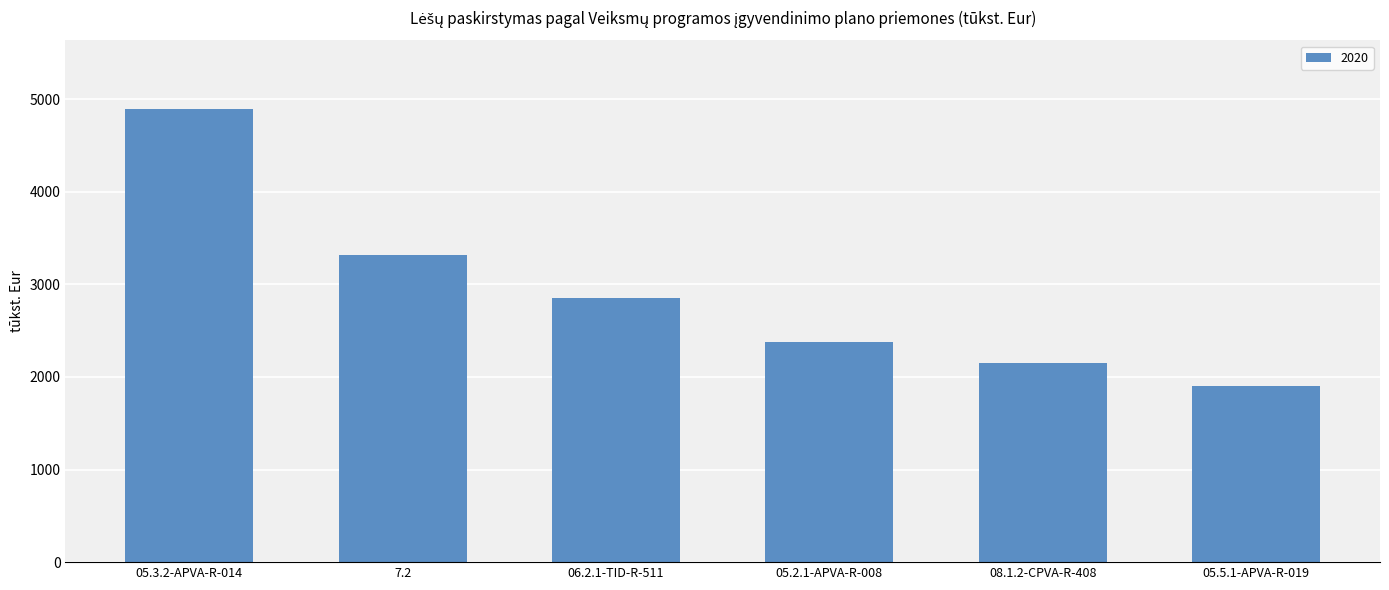

How many data points does each series have?

6